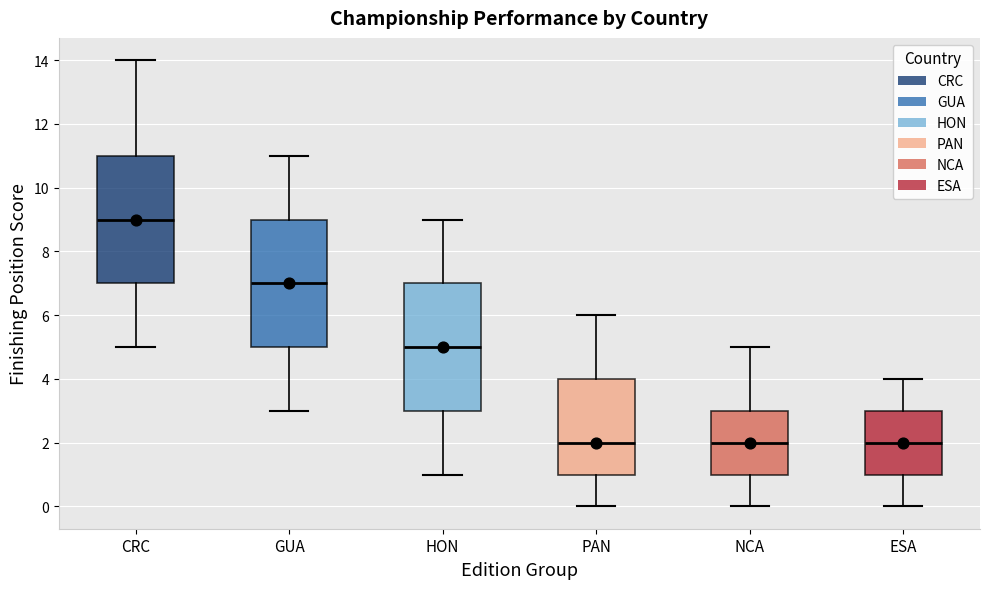

Reading left to right, transcribe this box plot: for each box, give where its median line is, the range the box spans, and where its two whiskers end, as read against the y-axis. The values are not printed on the chart, so give them approximately, as read against the axis.

CRC: median 9, box 7 to 11, whiskers 5 to 14
GUA: median 7, box 5 to 9, whiskers 3 to 11
HON: median 5, box 3 to 7, whiskers 1 to 9
PAN: median 2, box 1 to 4, whiskers 0 to 6
NCA: median 2, box 1 to 3, whiskers 0 to 5
ESA: median 2, box 1 to 3, whiskers 0 to 4